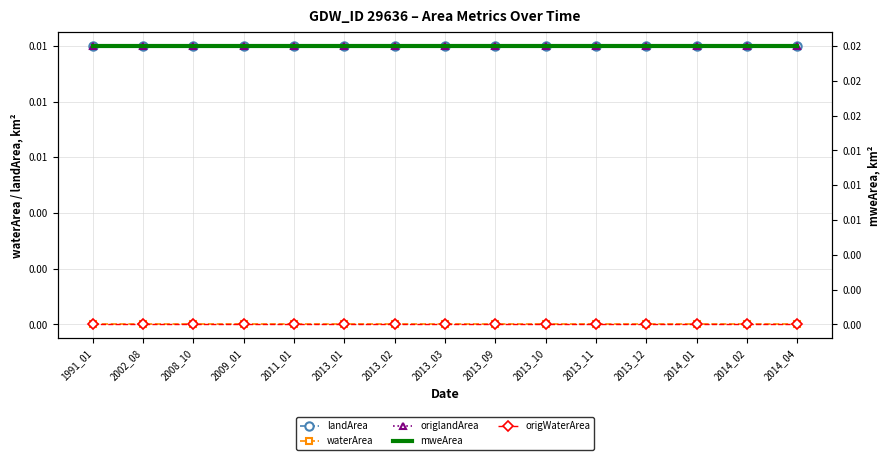

True or false: origWaterArea and waterArea intersect in this chart.

False